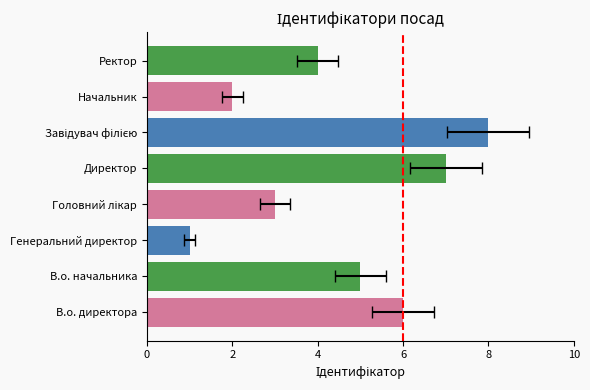

What is the difference between the maximum and minimum values?

7